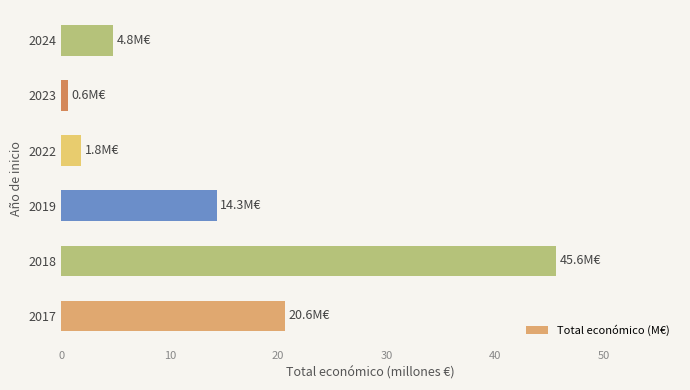

How many data points are less than 14?

3